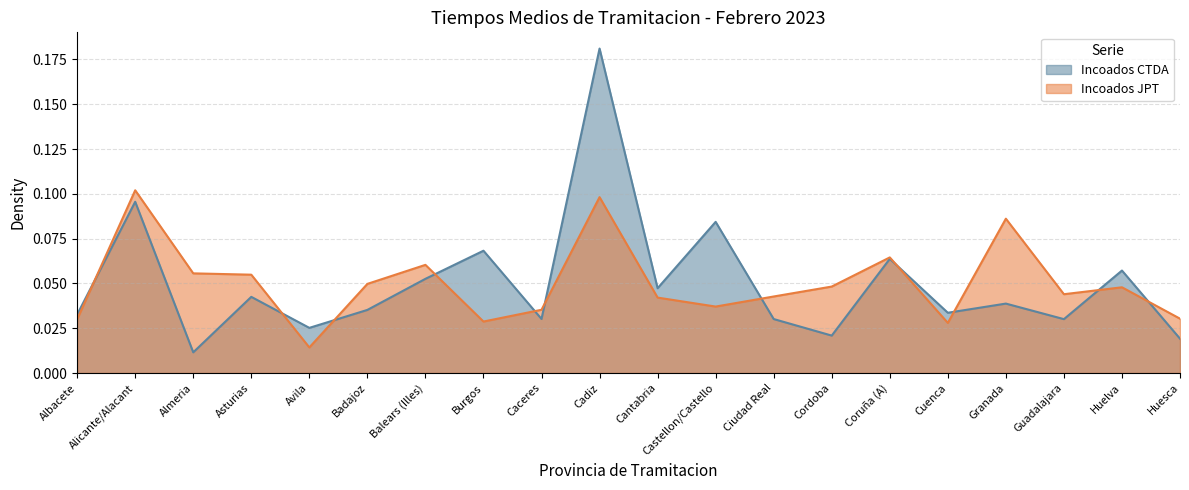

Is it true that Incoados JPT equals 0.1 at Huelva?

False